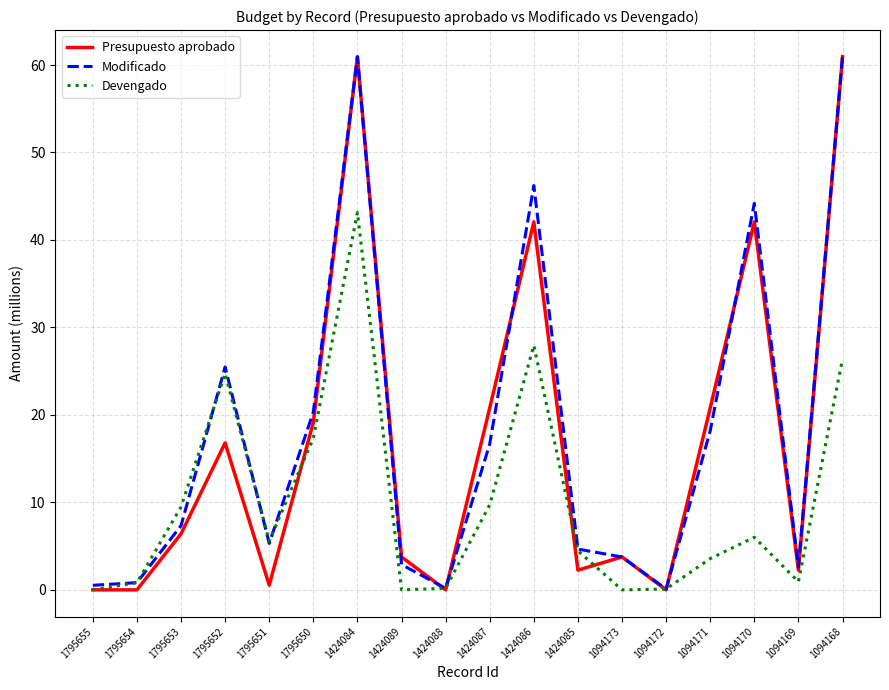

What position from the right is 1424086?

8